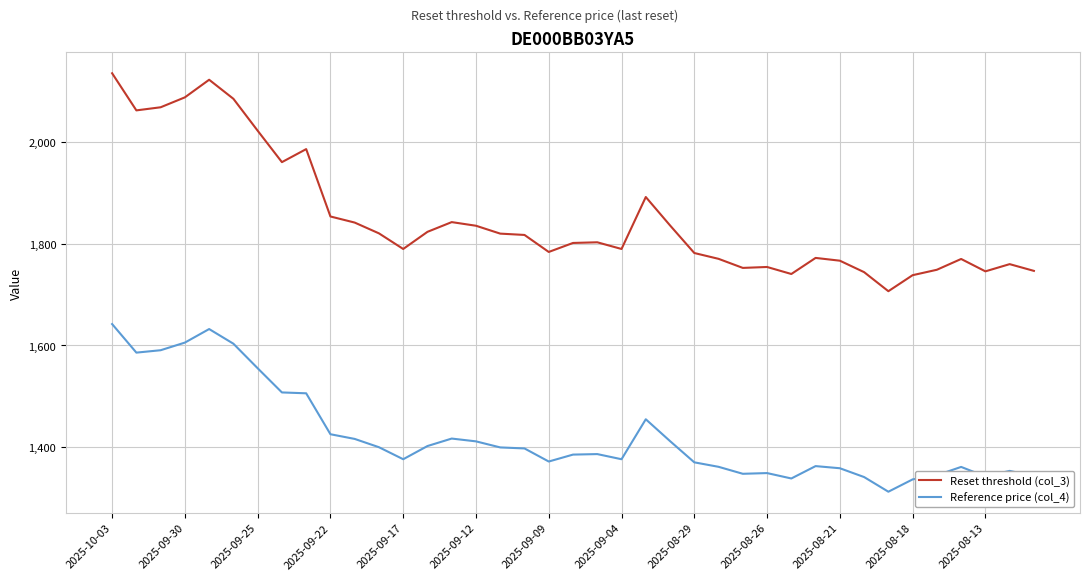

Which series has the widest spread of values?

Reset threshold (col_3)